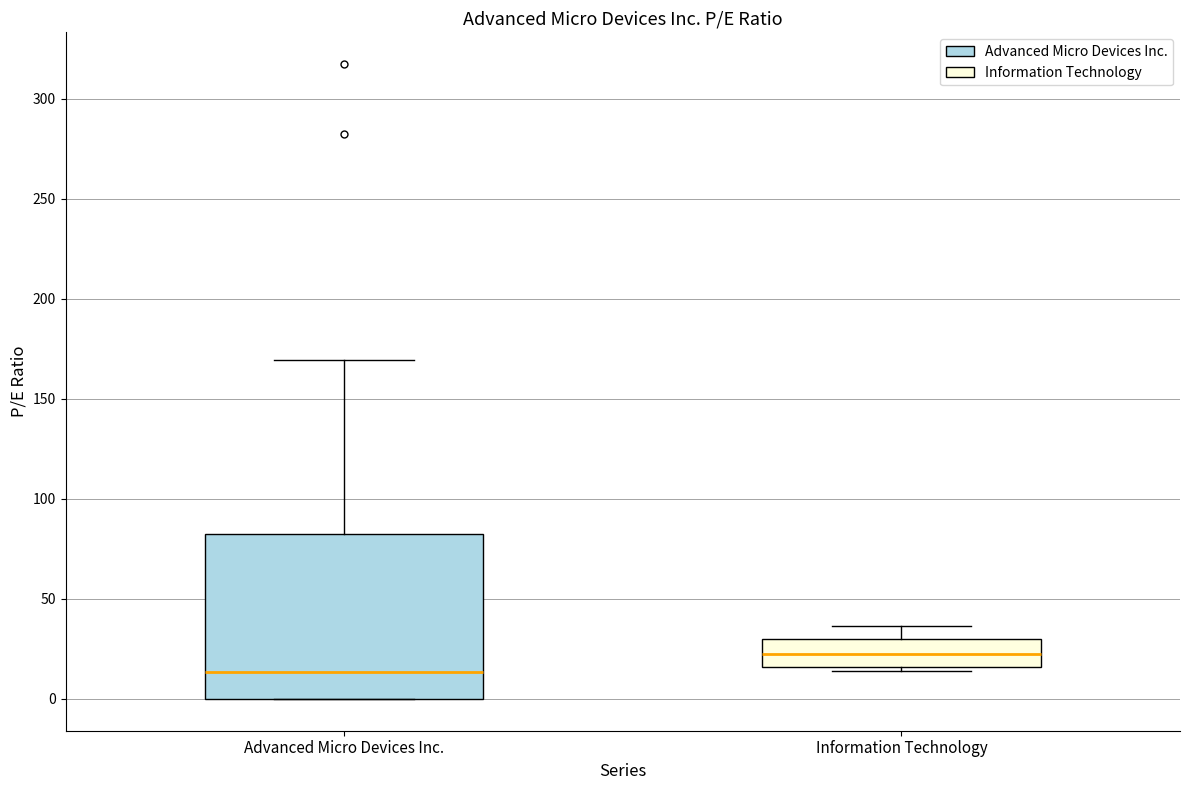

Reading left to right, transcribe this box plot: for each box, give where its median line is, the range the box spans, and where its two whiskers end, as read against the y-axis. The values are not printed on the chart, so give them approximately, as read against the axis.

Advanced Micro Devices Inc.: median 15, box 0 to 80, whiskers 0 to 170
Information Technology: median 20, box 15 to 30, whiskers 15 (just below the box's lower edge) to 35